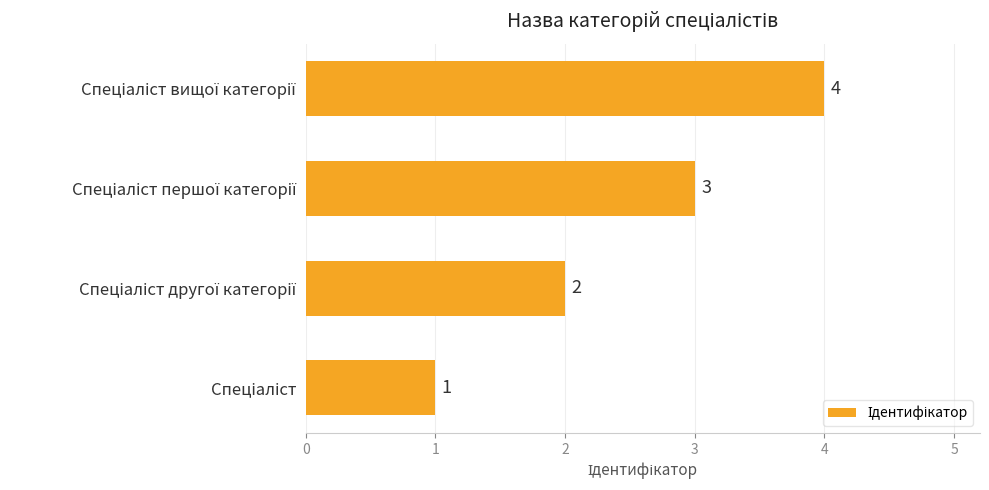

How many data points does each series have?

4